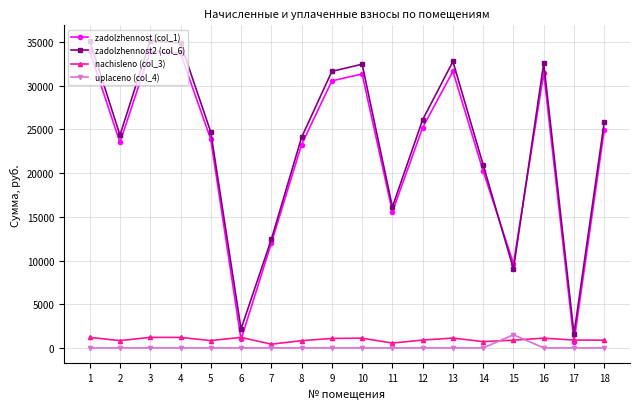

How many values in the nachisleno (col_3) series are below 896?

8